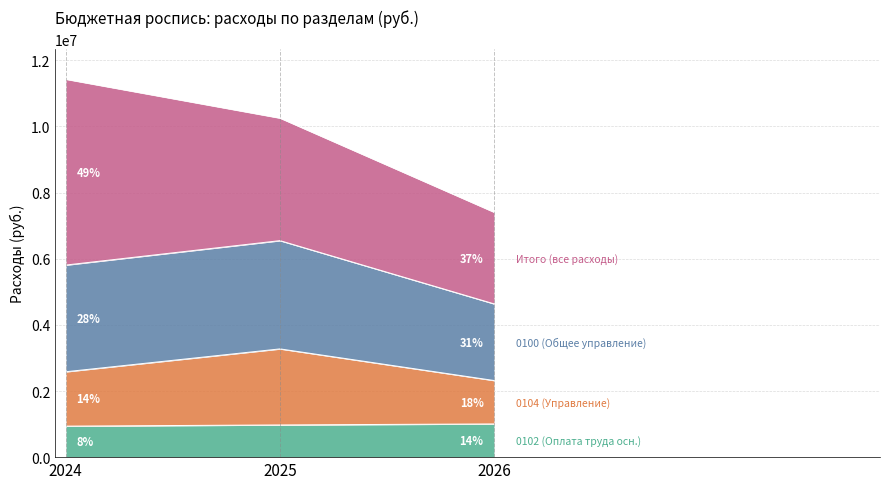

At which category is the sum across all series the highest?

2024